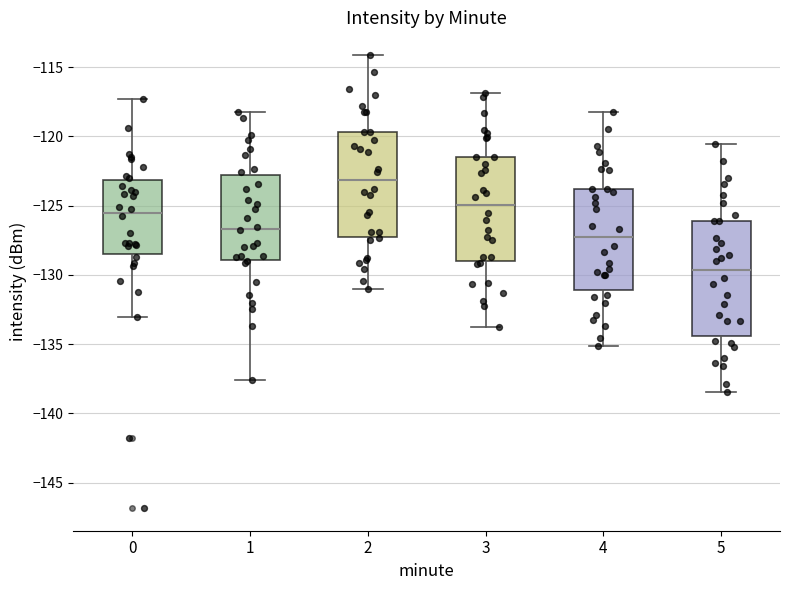

Where is the lower edge of the box at x = 4 on the y-axis? The values are not printed on the chart, so give them approximately, as read against the axis.

-131.0